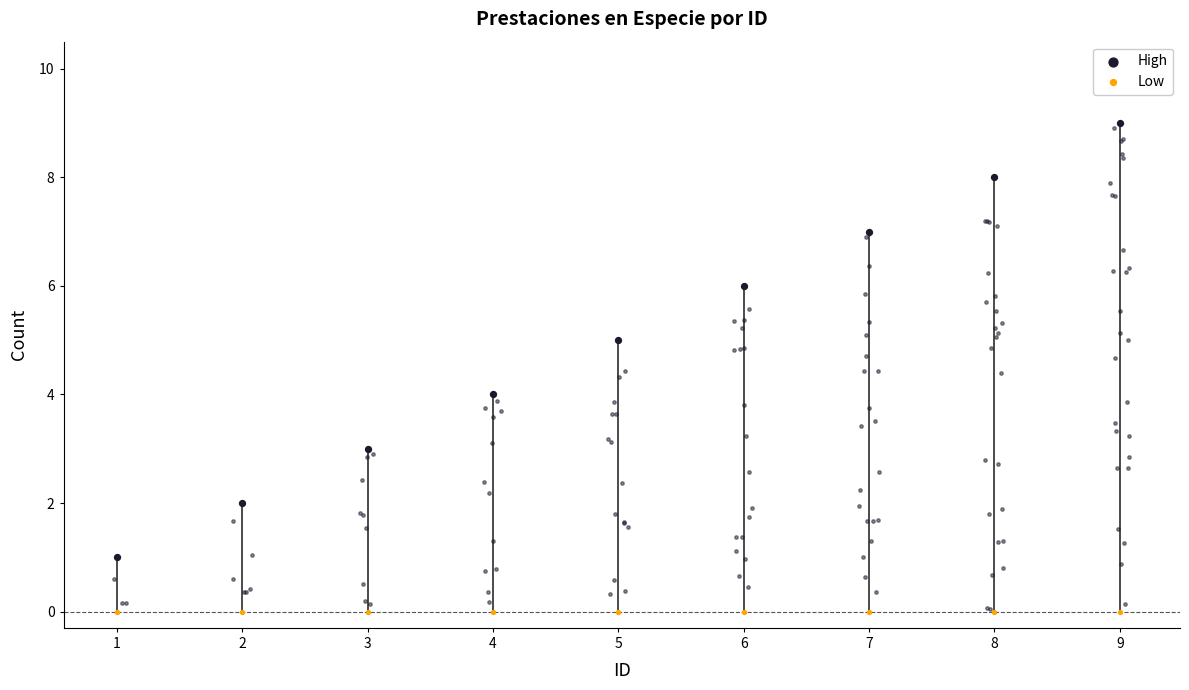

At which category is the sum across all series the highest?

9